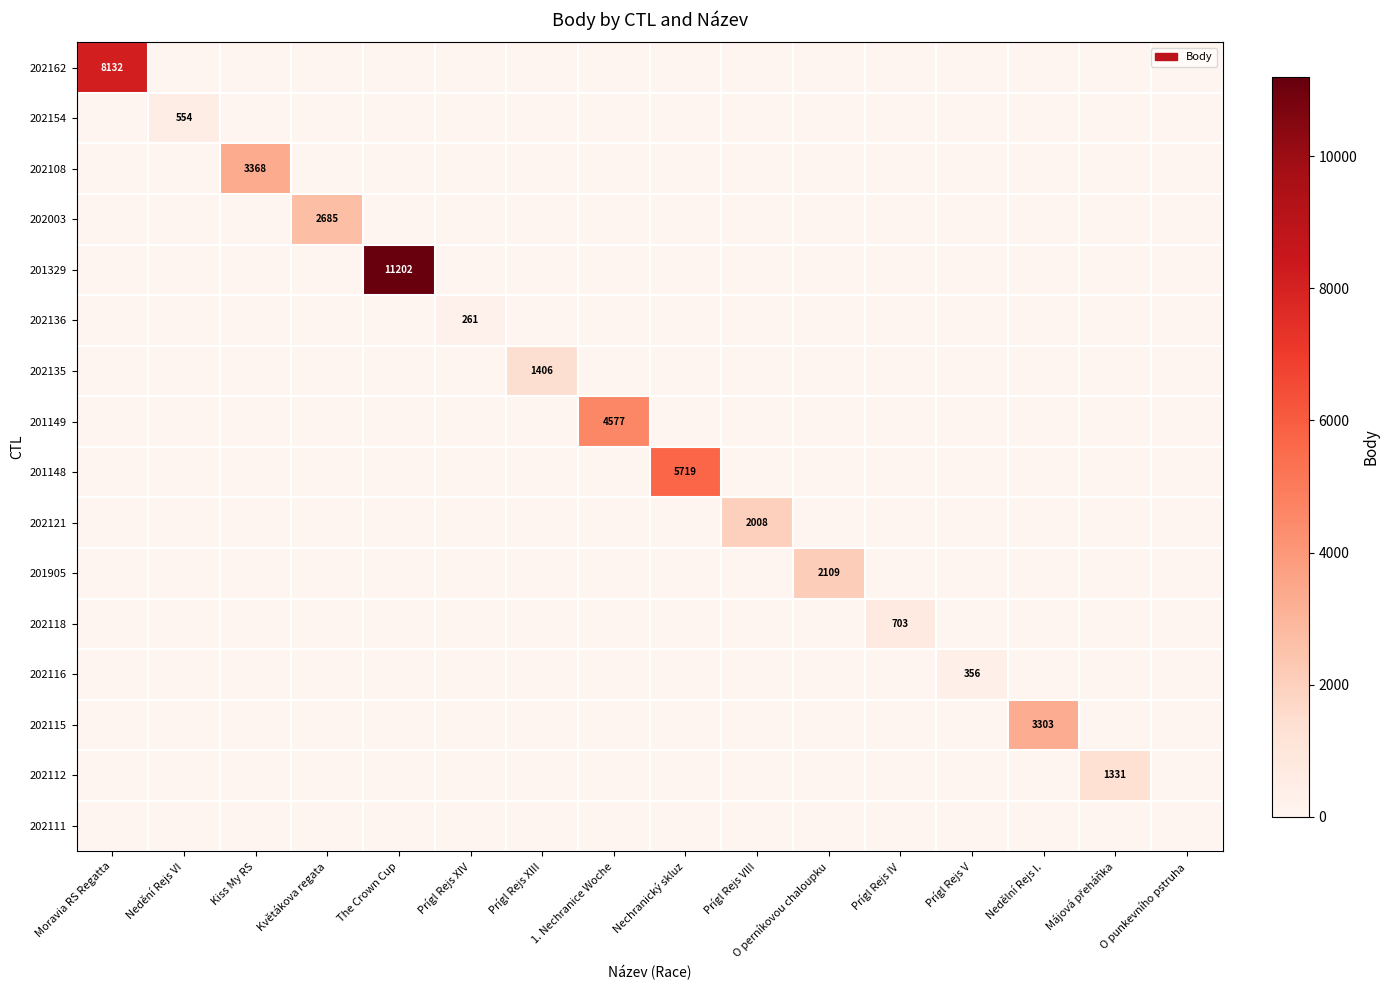

True or false: 202118 has a value of 320 at Prígl Rejs IV.

False